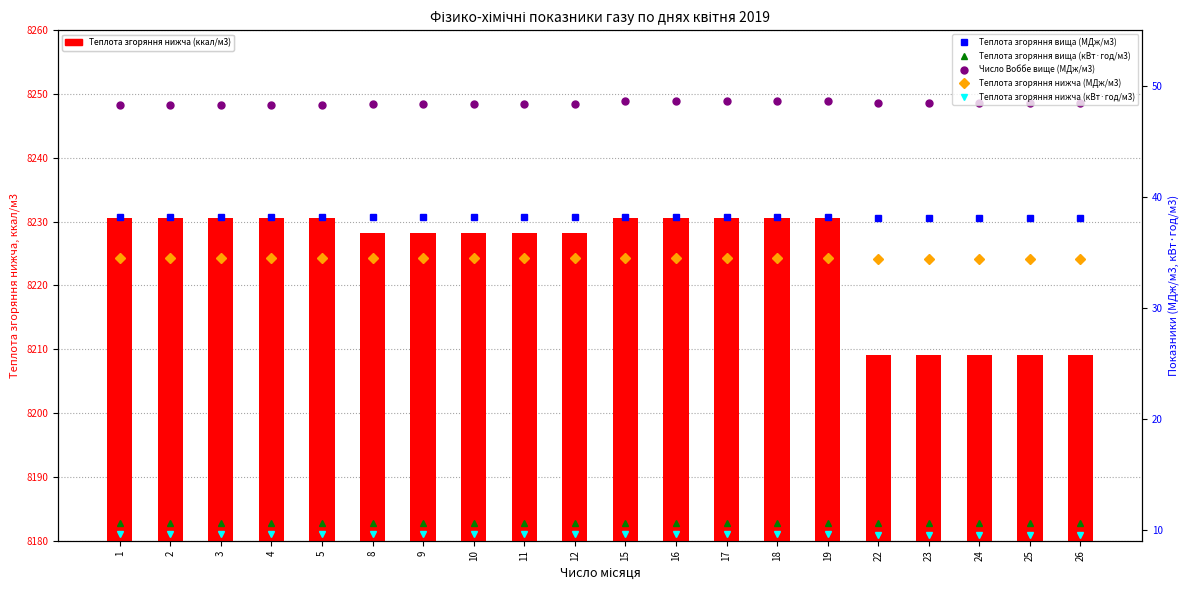

Reading left to right, transcribe all the data shown in this chart.

Теплота згоряння нижча (ккал/м3): 8230.6	8230.6	8230.6	8230.6	8230.6	8228.2	8228.2	8228.2	8228.2	8228.2	8230.6	8230.6	8230.6	8230.6	8230.6	8209.1	8209.1	8209.1	8209.1	8209.1
Теплота згоряння вища (МДж/м3): 38.1	38.1	38.1	38.1	38.1	38.1	38.1	38.1	38.1	38.1	38.2	38.2	38.2	38.2	38.2	38.1	38.1	38.1	38.1	38.1
Теплота згоряння вища (кВт·год/м3): 10.6	10.6	10.6	10.6	10.6	10.6	10.6	10.6	10.6	10.6	10.6	10.6	10.6	10.6	10.6	10.6	10.6	10.6	10.6	10.6
Число Воббе вище (МДж/м3): 48.3	48.3	48.3	48.3	48.3	48.3	48.3	48.3	48.3	48.3	48.6	48.6	48.6	48.6	48.6	48.4	48.4	48.4	48.4	48.4
Теплота згоряння нижча (МДж/м3): 34.5	34.5	34.5	34.5	34.5	34.5	34.5	34.5	34.5	34.5	34.5	34.5	34.5	34.5	34.5	34.4	34.4	34.4	34.4	34.4
Теплота згоряння нижча (кВт·год/м3): 9.6	9.6	9.6	9.6	9.6	9.6	9.6	9.6	9.6	9.6	9.6	9.6	9.6	9.6	9.6	9.5	9.5	9.5	9.5	9.5